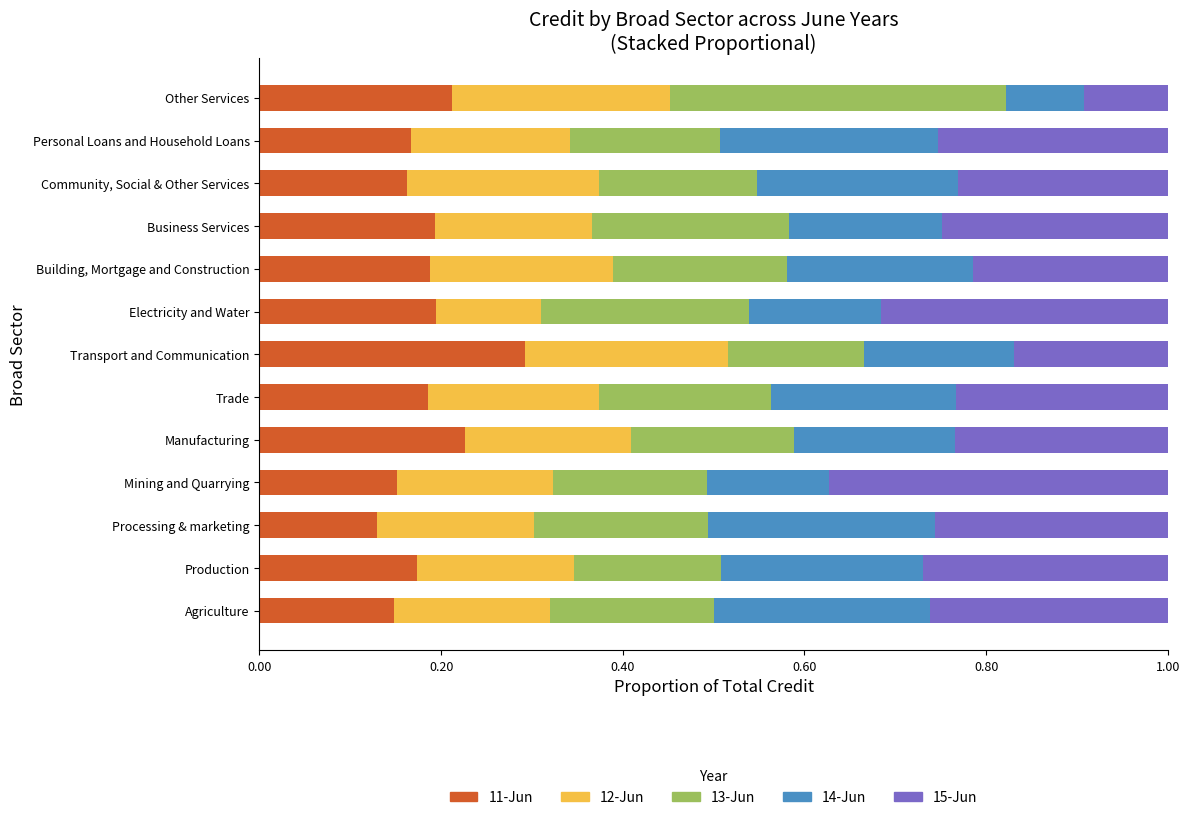

Count the 11-Jun values in the range 0 to 1.

13